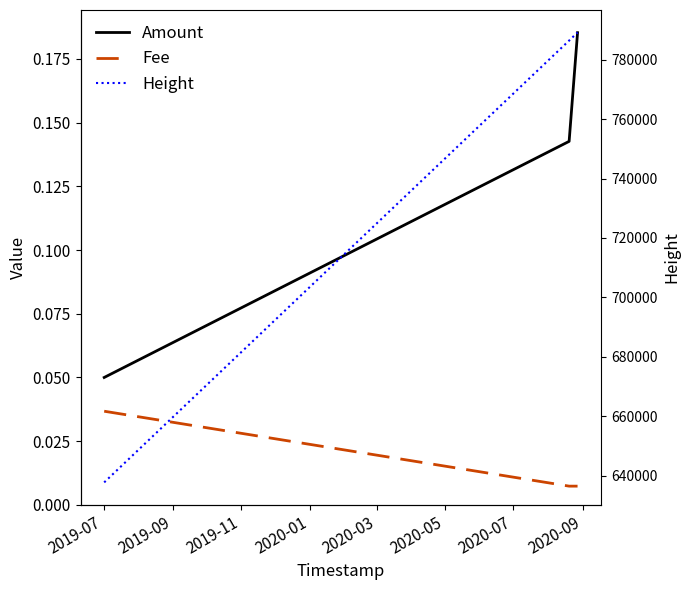

Is the value of Fee at 2019-11 greater than the value of Amount at 2019-07?

No